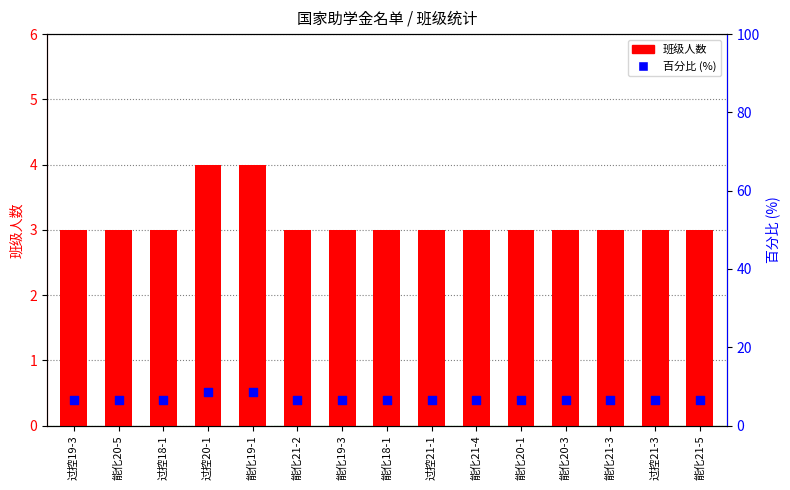

Which series contains the lowest Y value?

班级人数